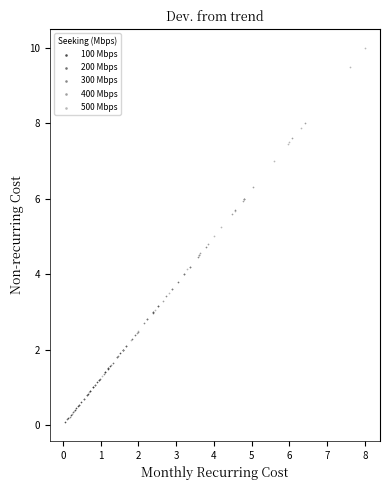

Which series has the widest spread of Y values?

500 Mbps